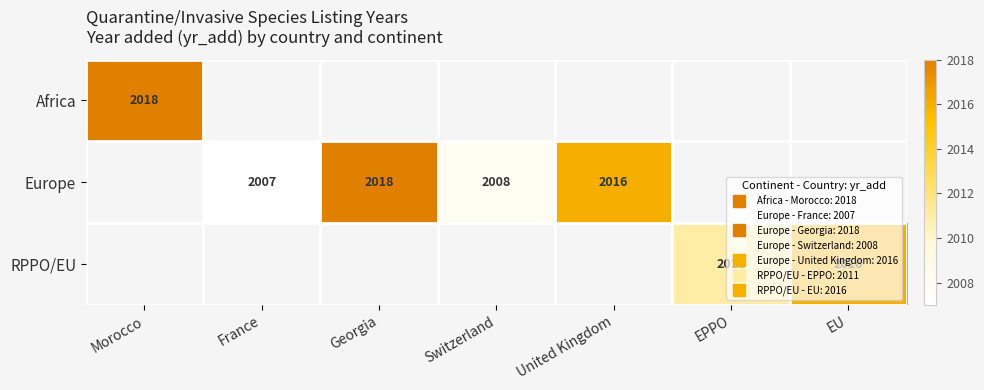

Which category has the highest value across all series?

Morocco